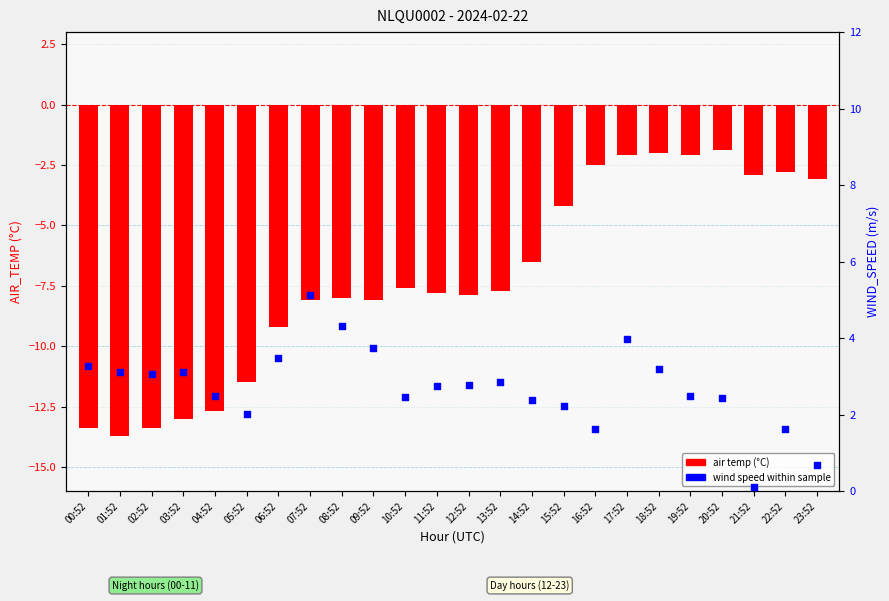

Which series has the widest spread of Y values?

air temp (°C)